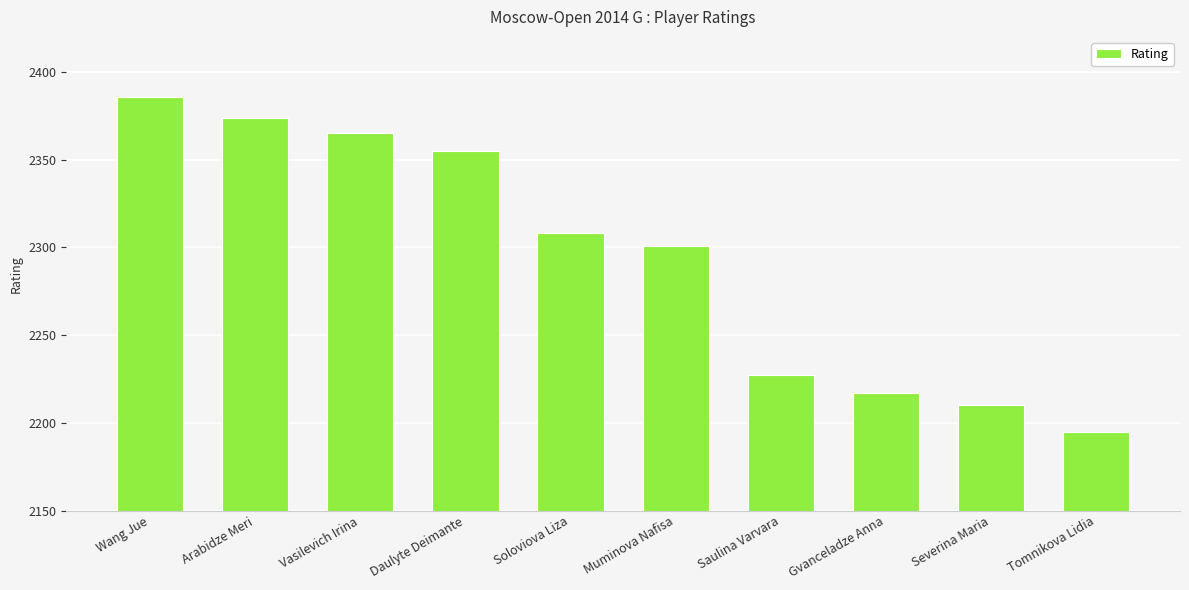

Rank the categories by value from lowest to highest.

Tomnikova Lidia, Severina Maria, Gvanceladze Anna, Saulina Varvara, Muminova Nafisa, Soloviova Liza, Daulyte Deimante, Vasilevich Irina, Arabidze Meri, Wang Jue